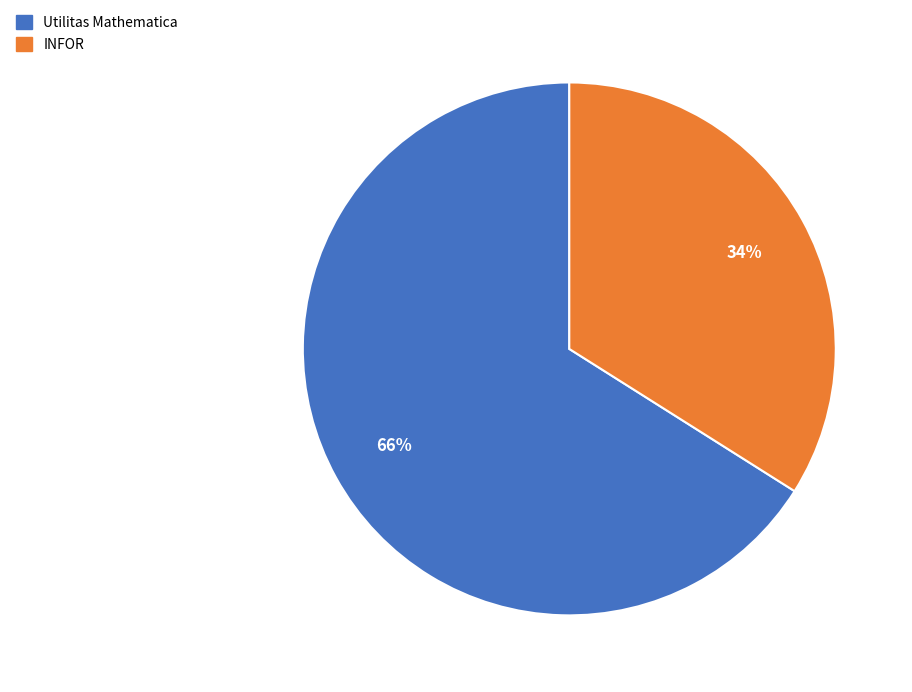

Between INFOR and Utilitas Mathematica, which is larger?

Utilitas Mathematica